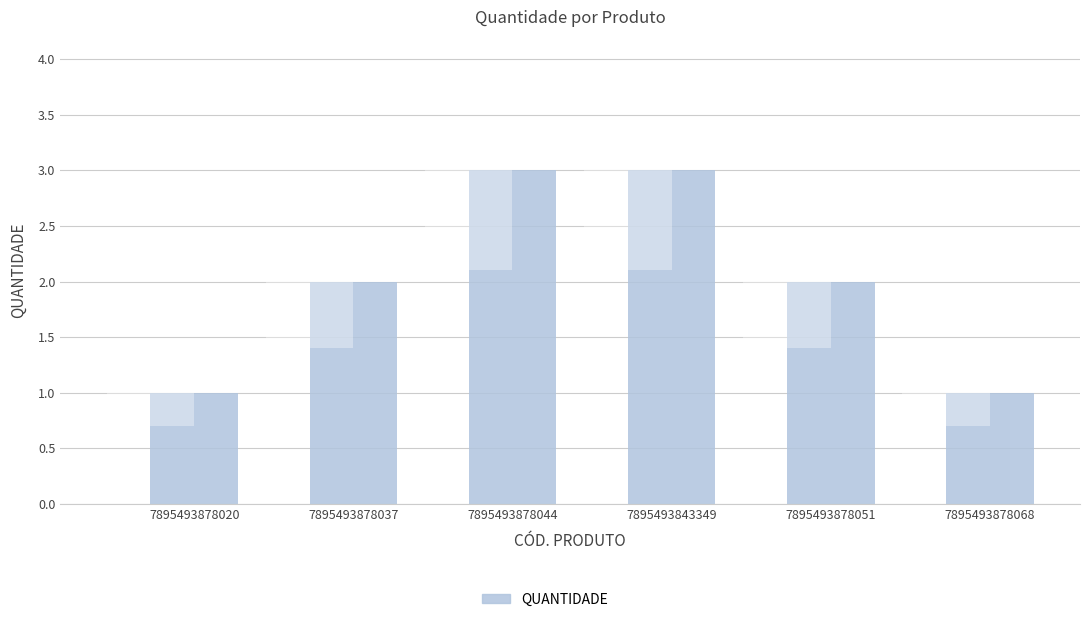

Reading right to left, what are all the values shown in this chart?

7895493878068=1	7895493878051=2	7895493843349=3	7895493878044=3	7895493878037=2	7895493878020=1